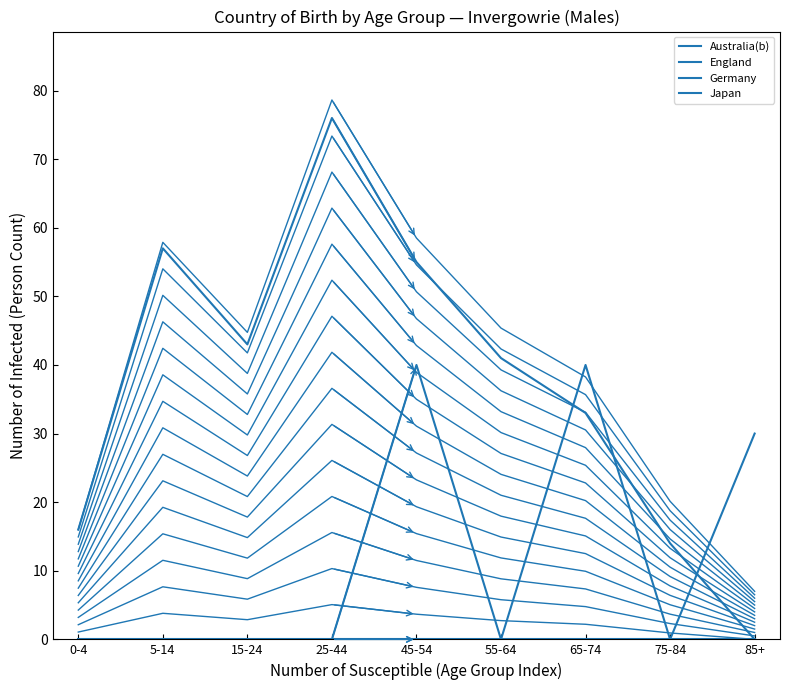

Reading left to right, list all the values displayed in this chart.

Australia(b): 16	57	43	76	55	41	33	14	0
England: 0	0	0	0	40	0	40	0	0
Germany: 0	0	0	0	0	0	0	0	0
Japan: 0	0	0	0	0	0	0	0	30